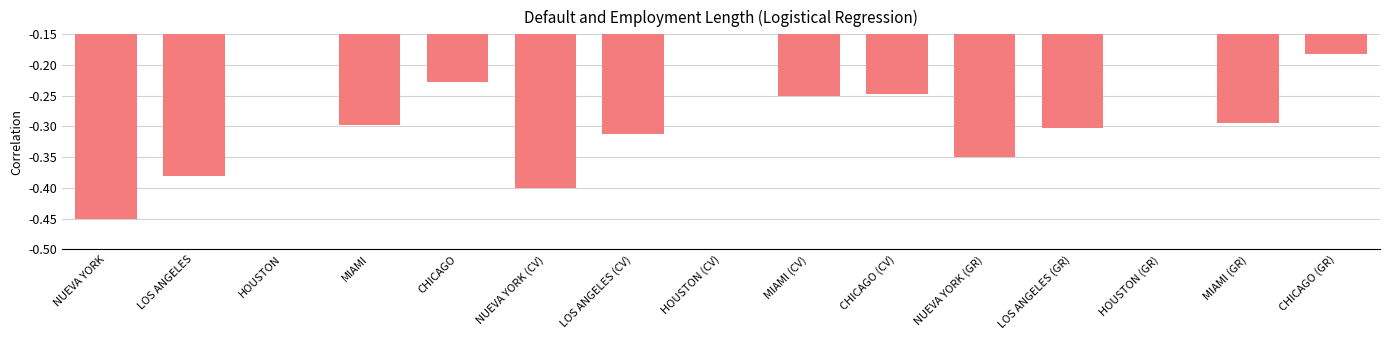

What is the change in value from LOS ANGELES to MIAMI (GR)?

+0.1